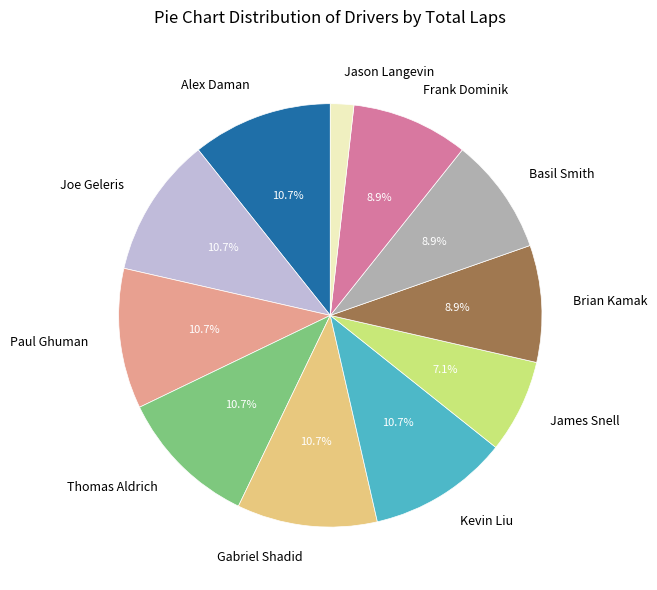

To the nearest percent, what portion does James Snell represent?

7%